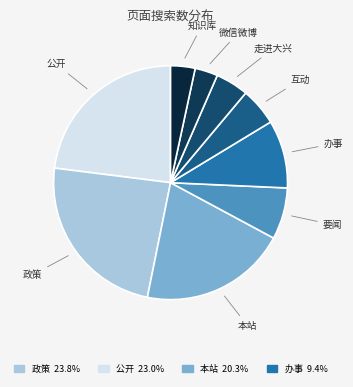

Rank the categories by value from highest to lowest.

政策, 公开, 本站, 办事, 要闻, 互动, 走进大兴, 知识库, 微信微博